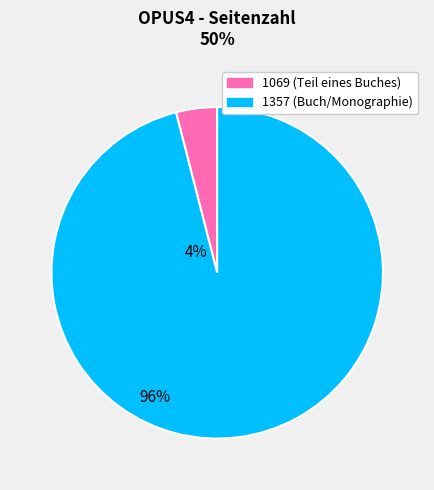

Which slice is the smallest?

1069